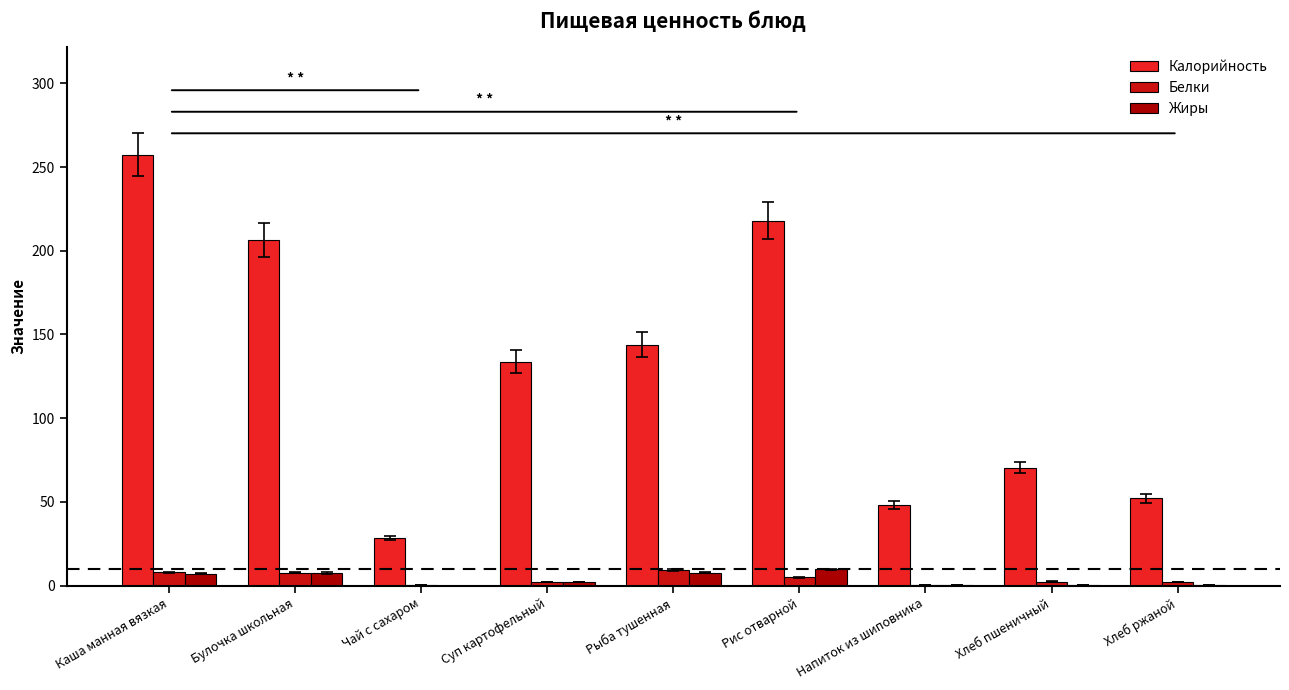

The Калорийность series shows 70.5 at Хлеб пшеничный. True or false?

True